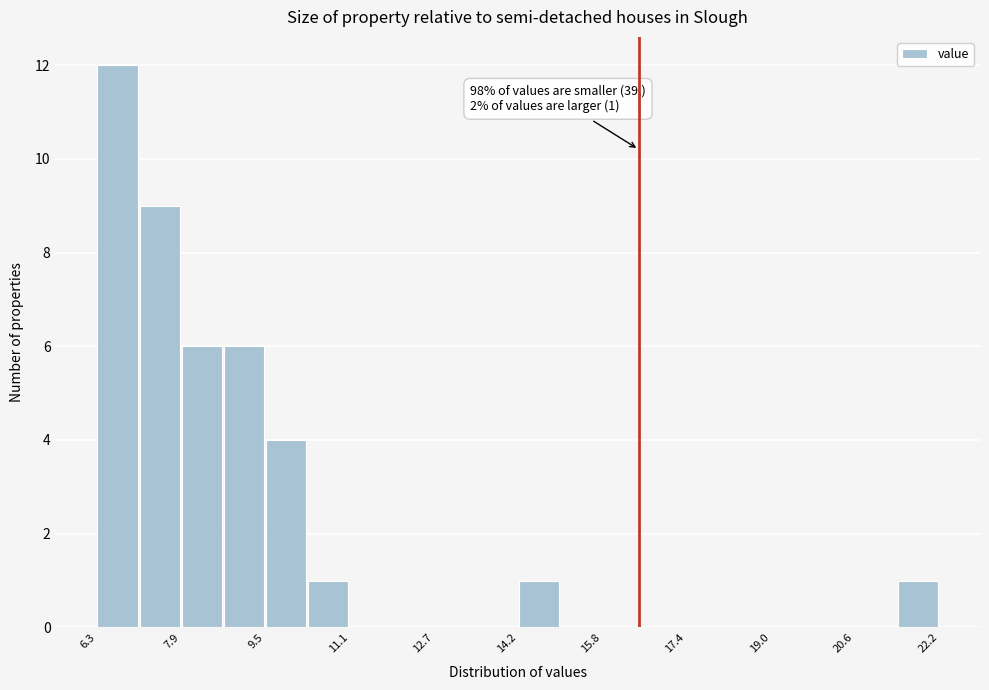

Around what value on the x-axis is the tallest bar? Give the approximate position of its centre, as read against the axis.

6.8